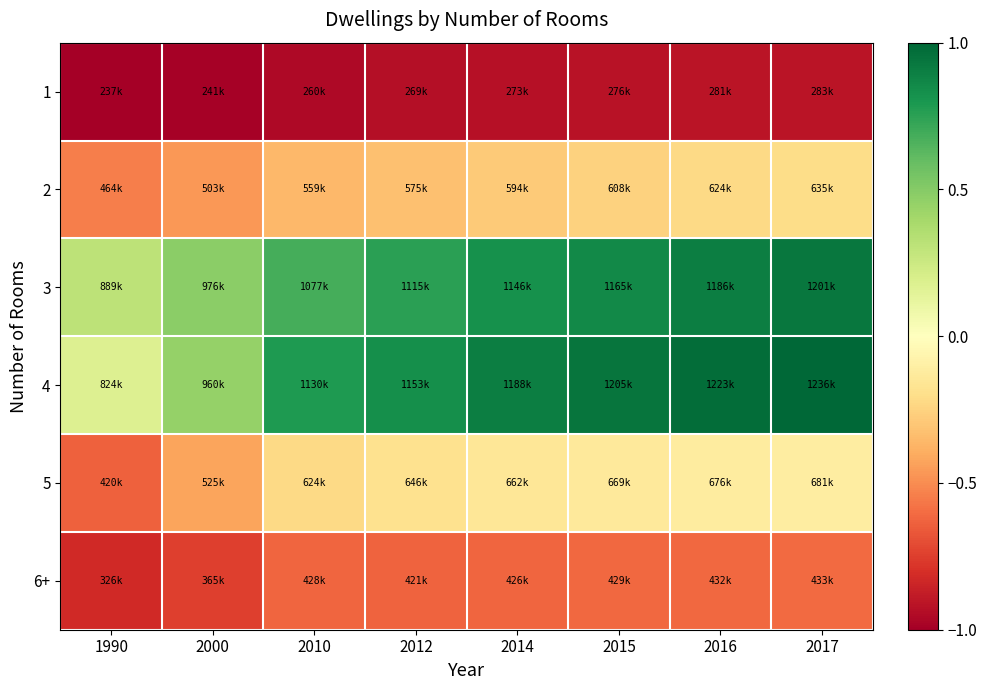

Reading left to right, what are all the values shown in this chart?

1: 1990=-1.0	2000=-1.0	2010=-1.0	2012=-0.9	2014=-0.9	2015=-0.9	2016=-0.9	2017=-0.9
2: 1990=-0.5	2000=-0.5	2010=-0.4	2012=-0.3	2014=-0.3	2015=-0.3	2016=-0.2	2017=-0.2
3: 1990=0.3	2000=0.5	2010=0.7	2012=0.8	2014=0.8	2015=0.9	2016=0.9	2017=0.9
4: 1990=0.2	2000=0.4	2010=0.8	2012=0.8	2014=0.9	2015=0.9	2016=1.0	2017=1.0
5: 1990=-0.6	2000=-0.4	2010=-0.2	2012=-0.2	2014=-0.1	2015=-0.1	2016=-0.1	2017=-0.1
6+: 1990=-0.8	2000=-0.7	2010=-0.6	2012=-0.6	2014=-0.6	2015=-0.6	2016=-0.6	2017=-0.6